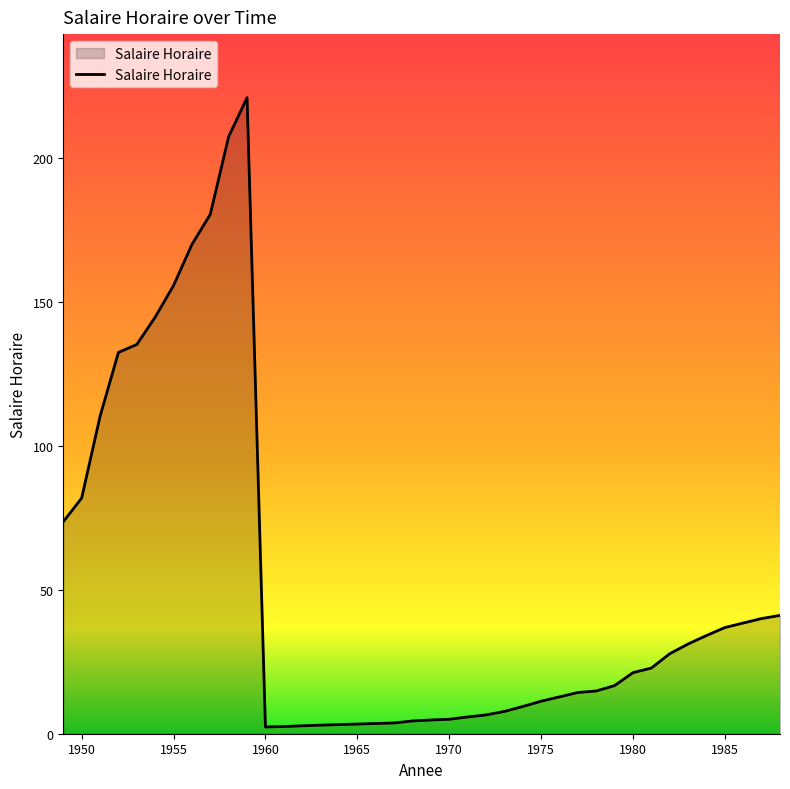

What is the greatest value displayed?

221.0